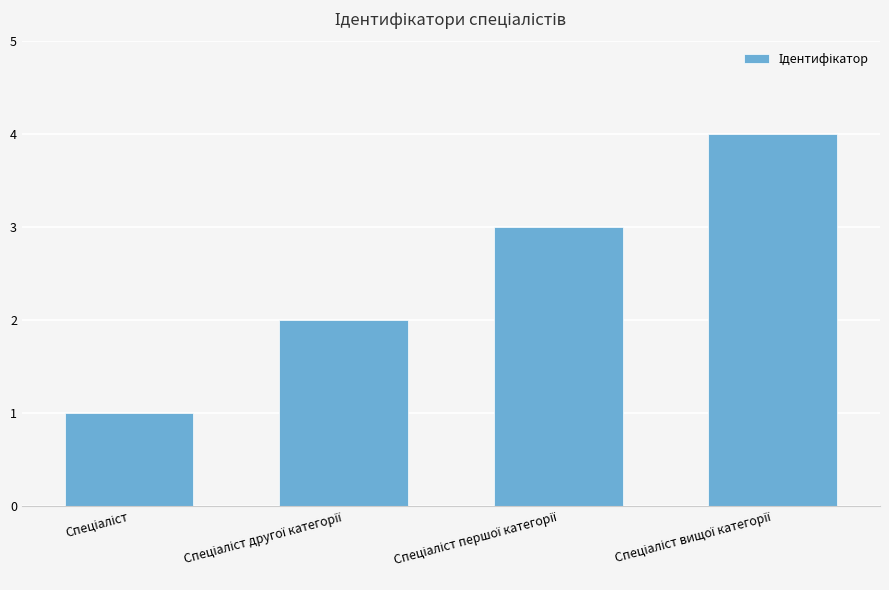

What is the sum of all values?

10